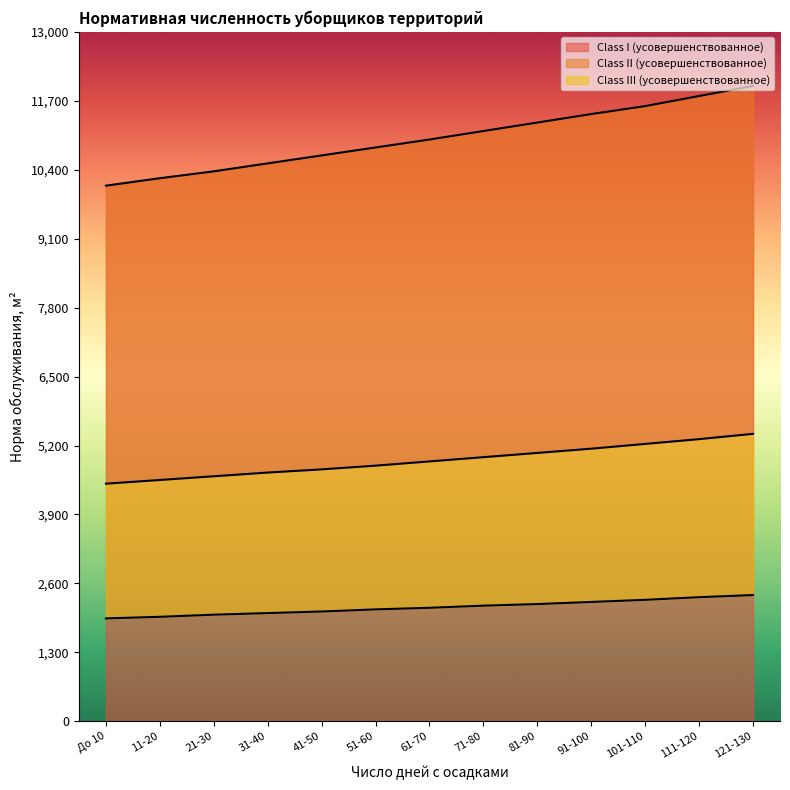

What is the sum of all Class II (усовершенствованное) values?

63960